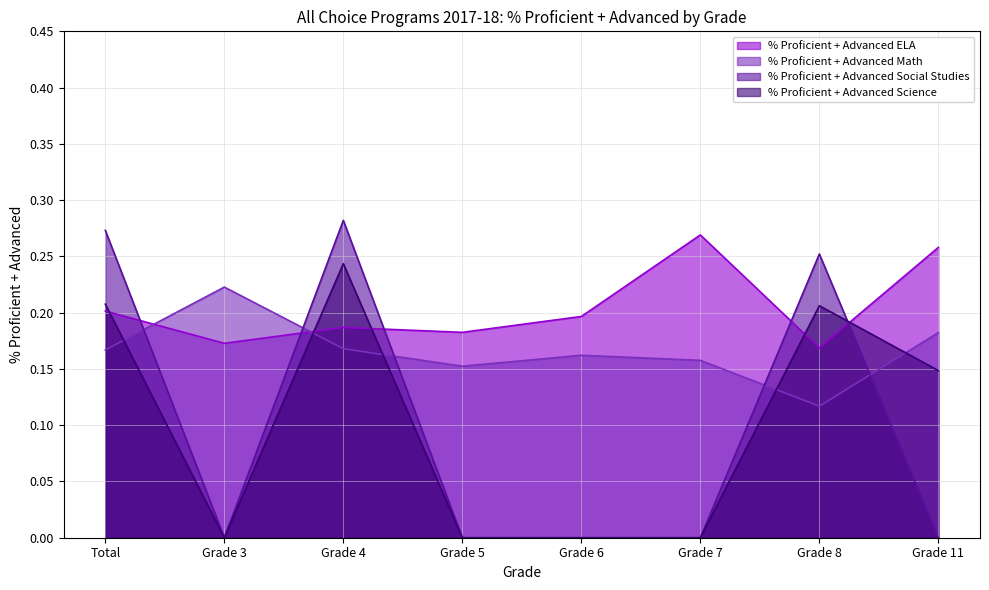

Rank the series at Grade 7 from lowest to highest value.

% Proficient + Advanced Social Studies, % Proficient + Advanced Science, % Proficient + Advanced Math, % Proficient + Advanced ELA